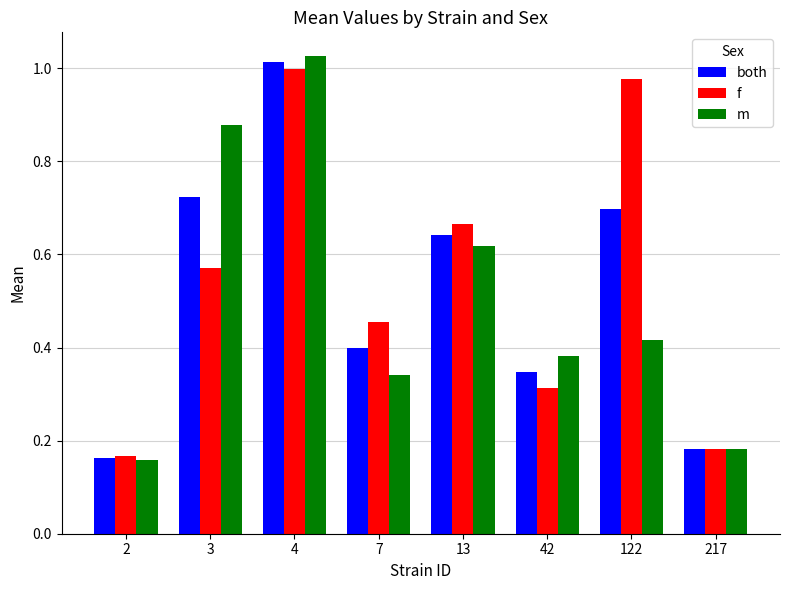

Which series changed the most between 4 and 7?

m